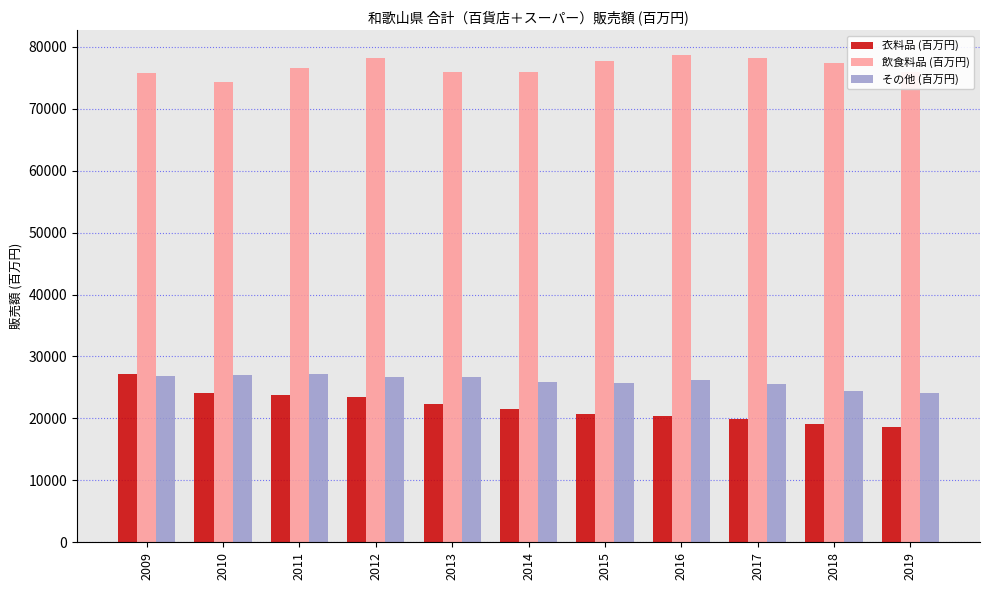

How many groups of bars are there?

11